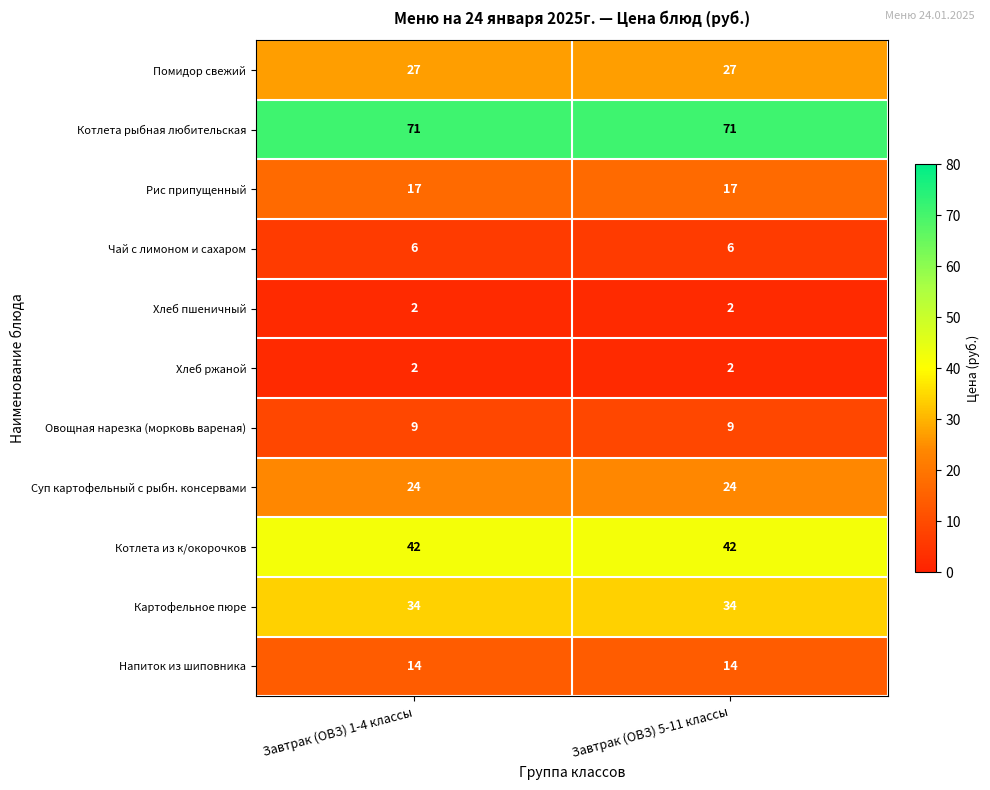

What is the sum of the Котлета из к/окорочков values at Завтрак (ОВЗ) 1-4 классы and Завтрак (ОВЗ) 5-11 классы?

84